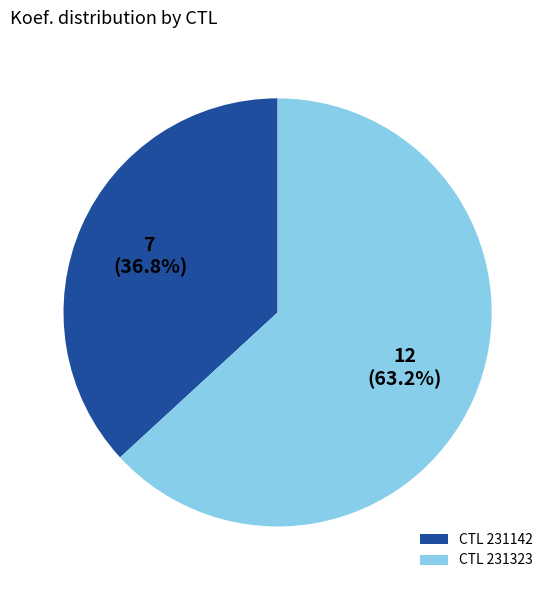

Rank the categories by value from highest to lowest.

CTL 231323, CTL 231142